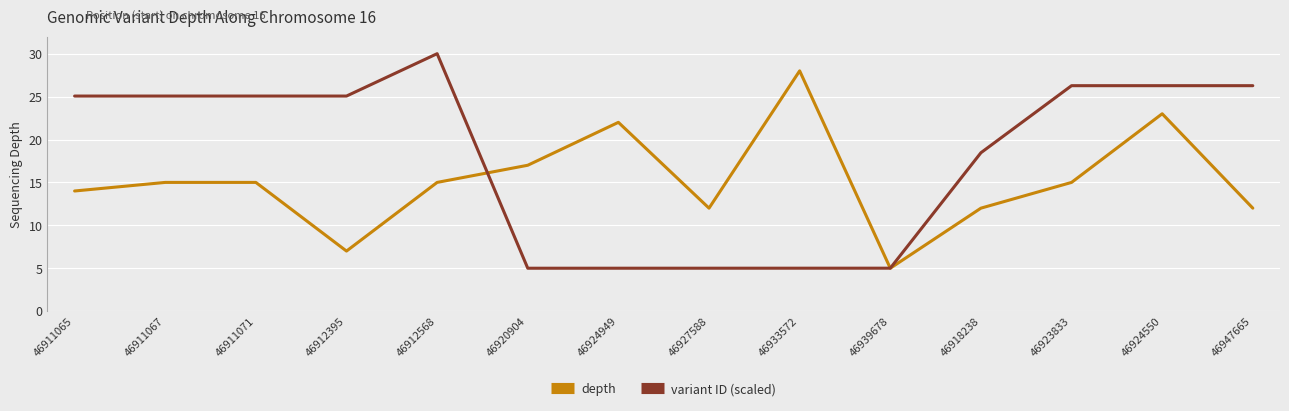

True or false: depth has a value of 17.0 at 46920904.

True